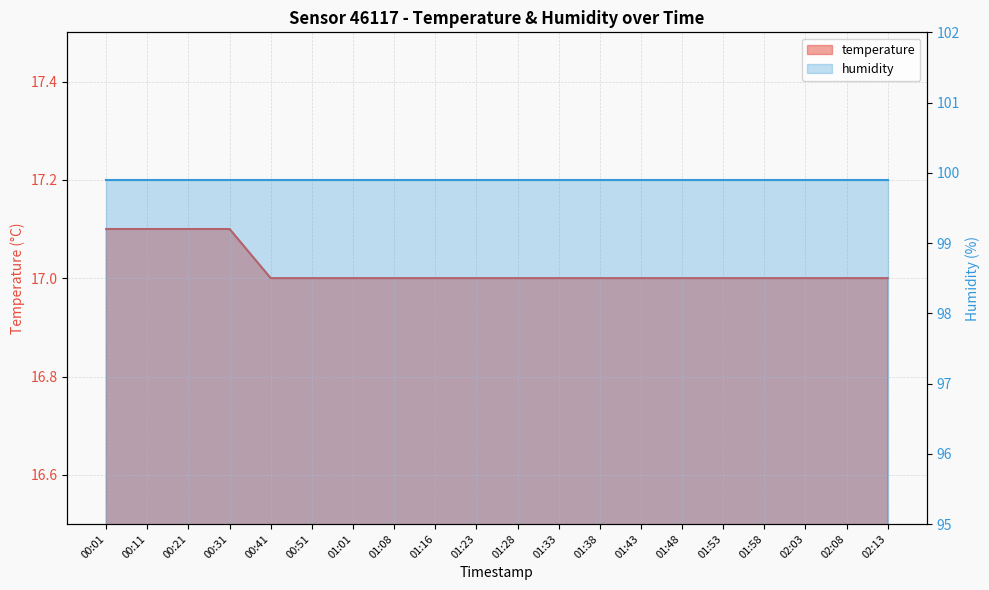

What is the label of the 6th point from the right?

01:48